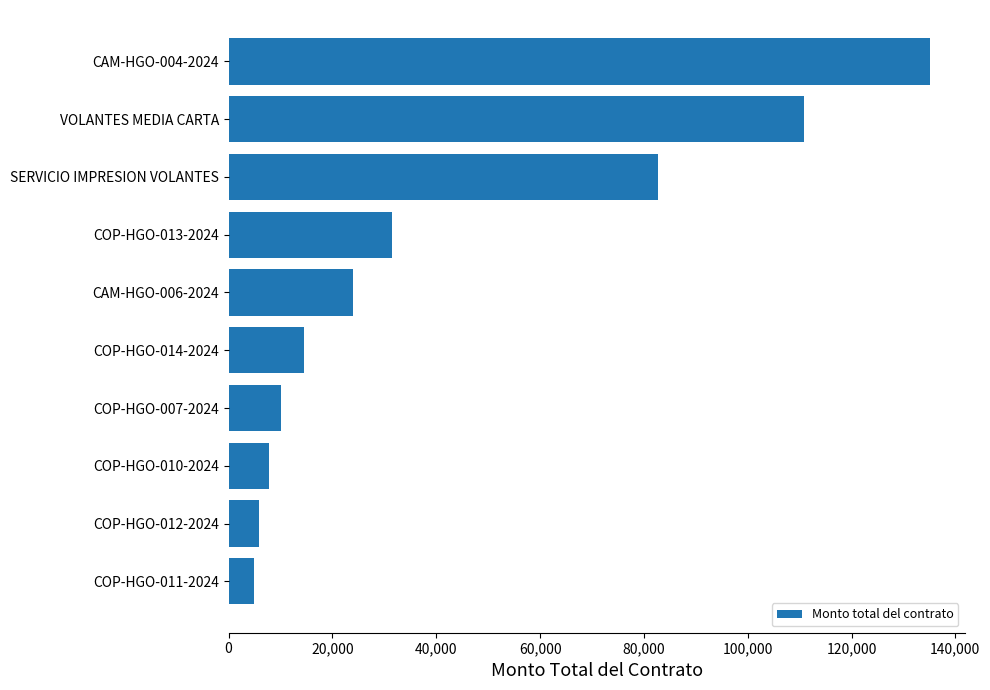

Which has a higher value, COP-HGO-007-2024 or CAM-HGO-006-2024?

CAM-HGO-006-2024